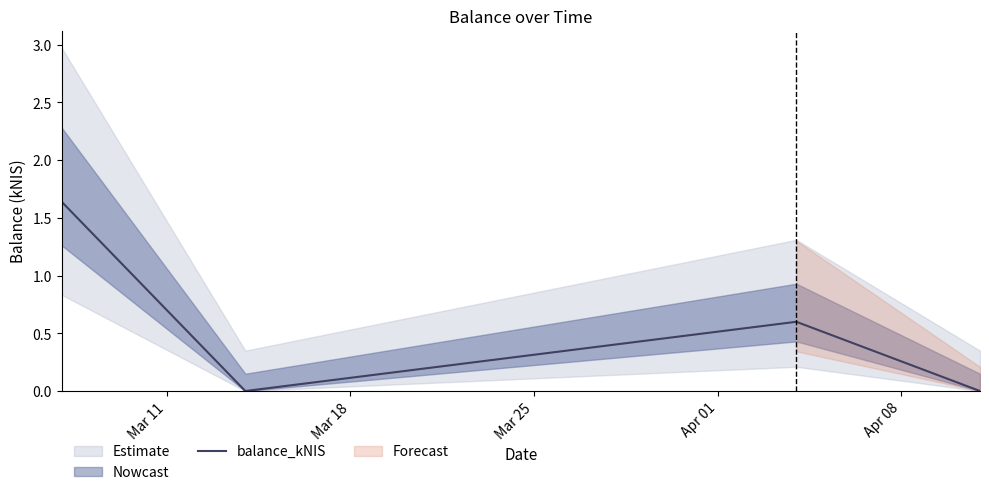

How many interior local valleys does the balance_kNIS series have?

1